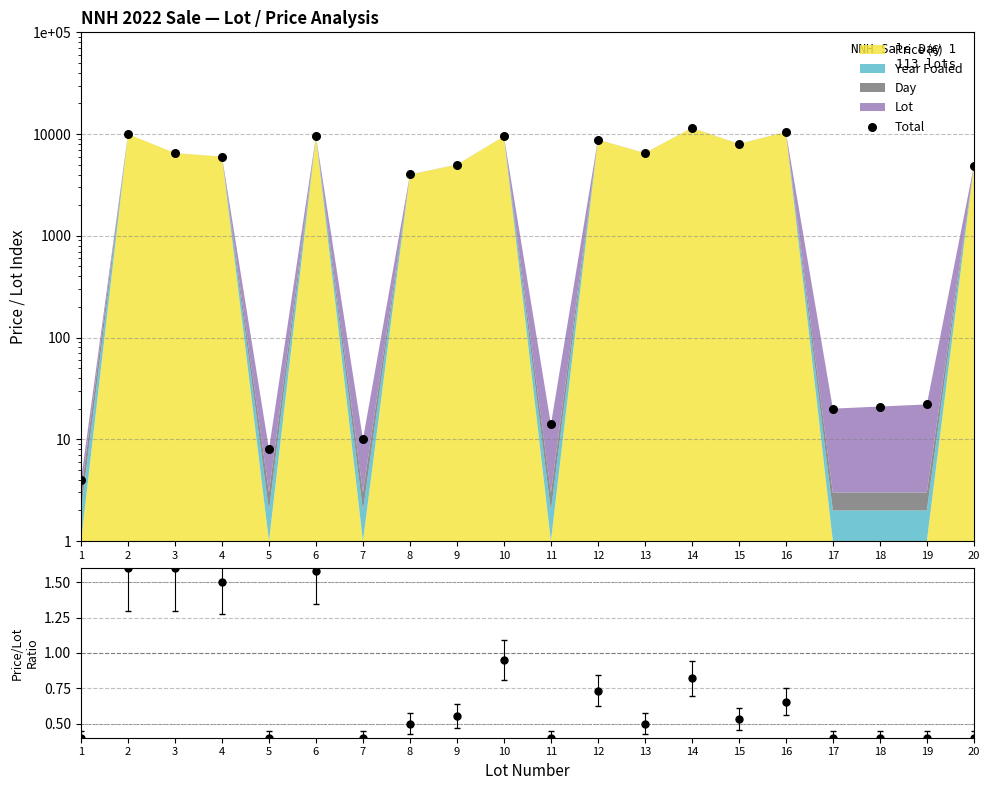

At how many categories does at least one series exceed 10818?

1